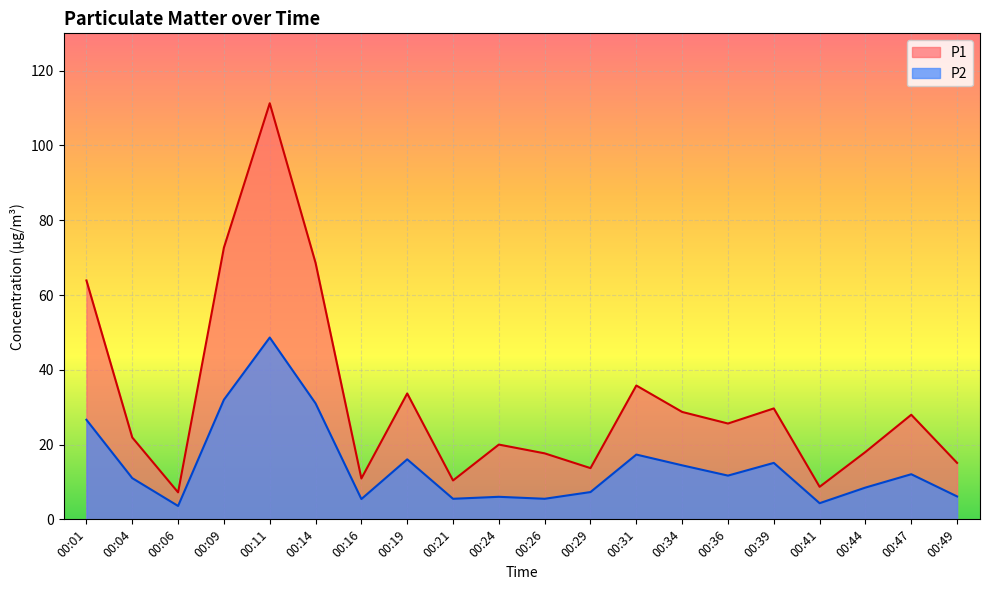

What is the sum of the P2 values at 00:41 and 00:11?

53.0